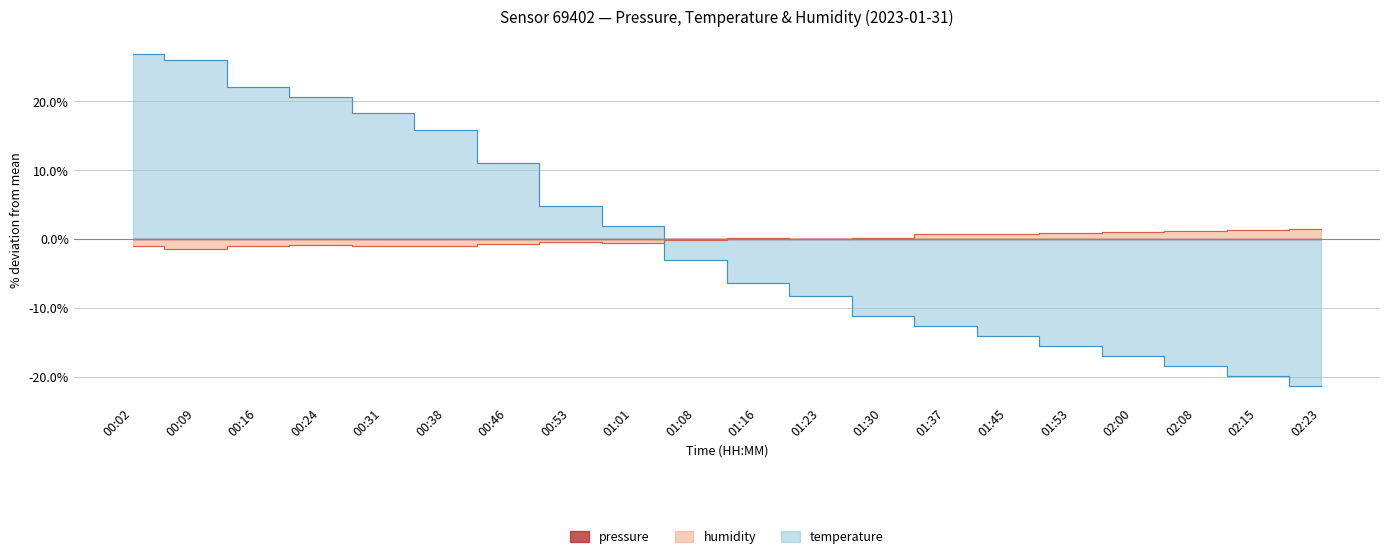

Rank the series by their maximum value, from highest to lowest.

temperature, humidity, pressure